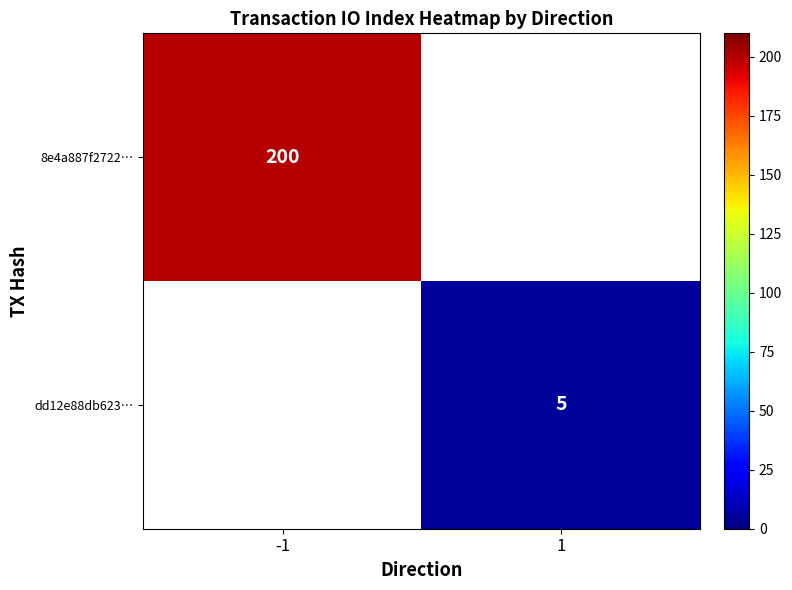

Is it true that 8e4a887f2722… equals 299 at -1?

False